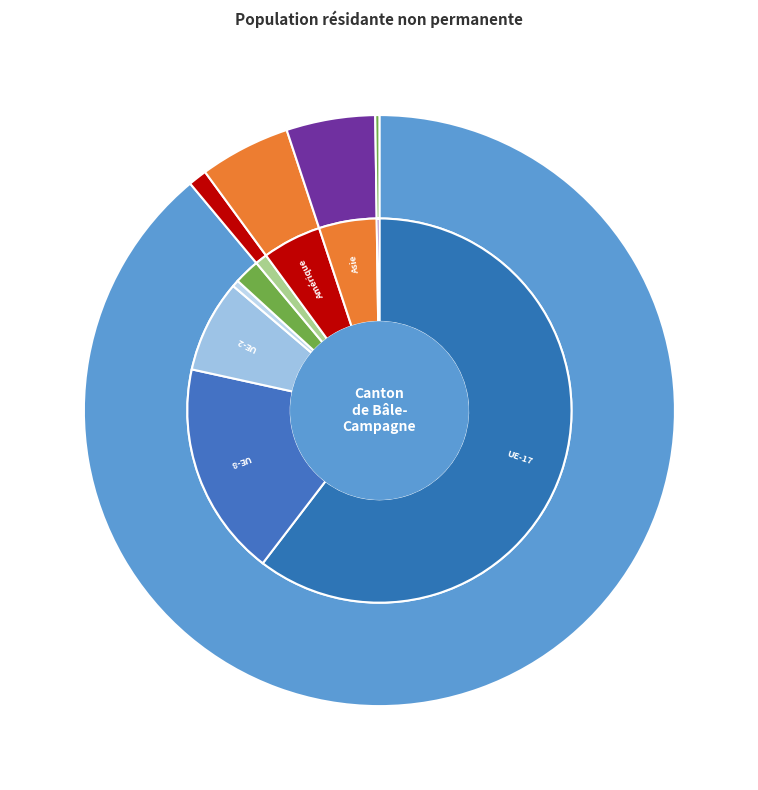

Which has a higher value, Océanie or Amérique?

Amérique